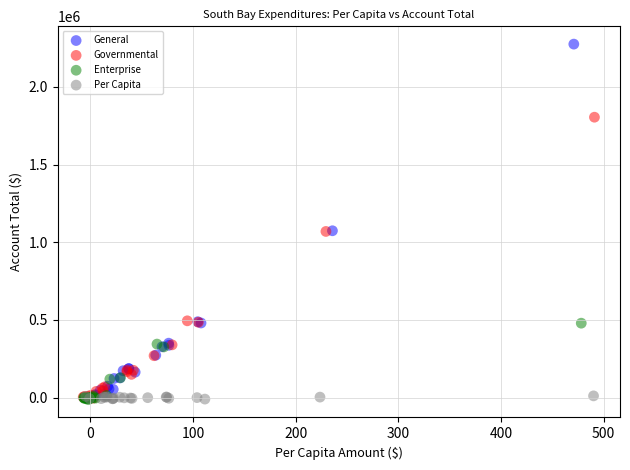

Which series has the widest spread of Y values?

General